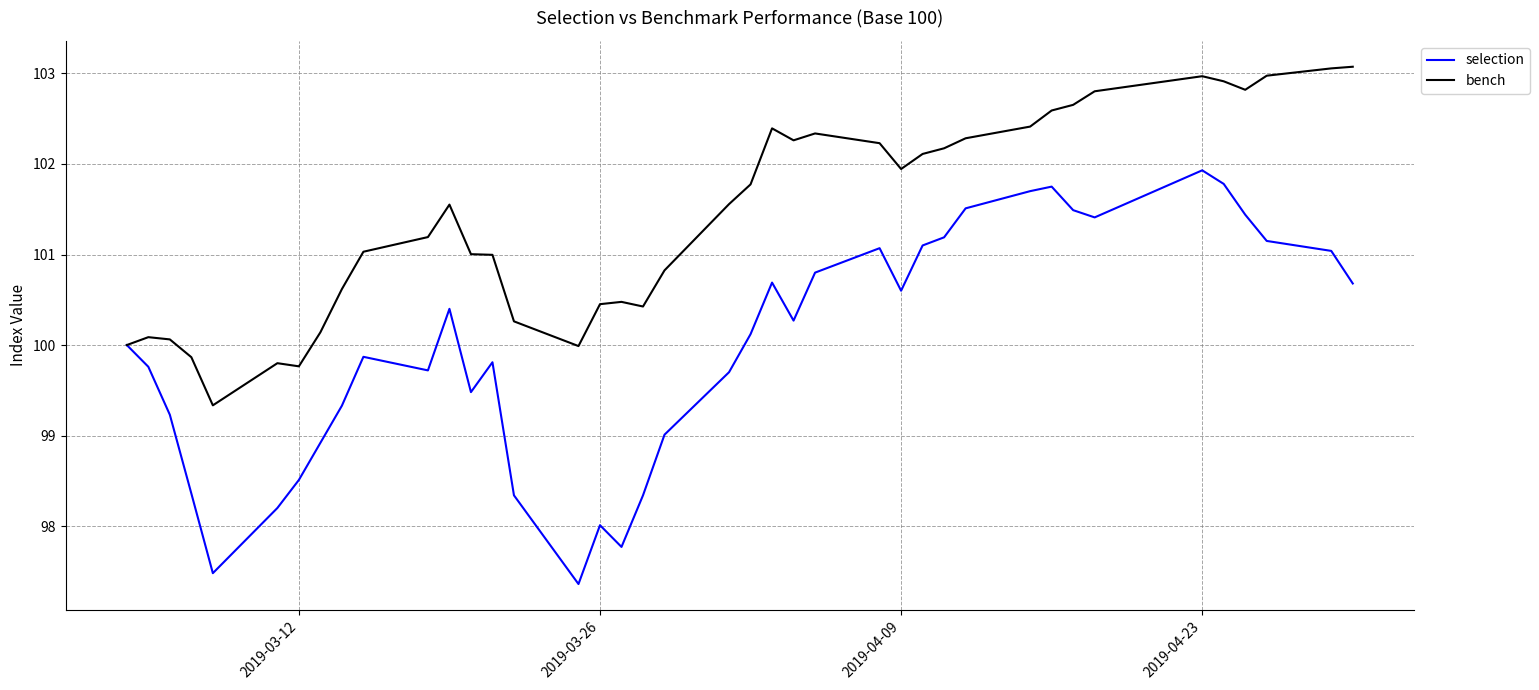

What is the minimum value shown in the chart?

97.4